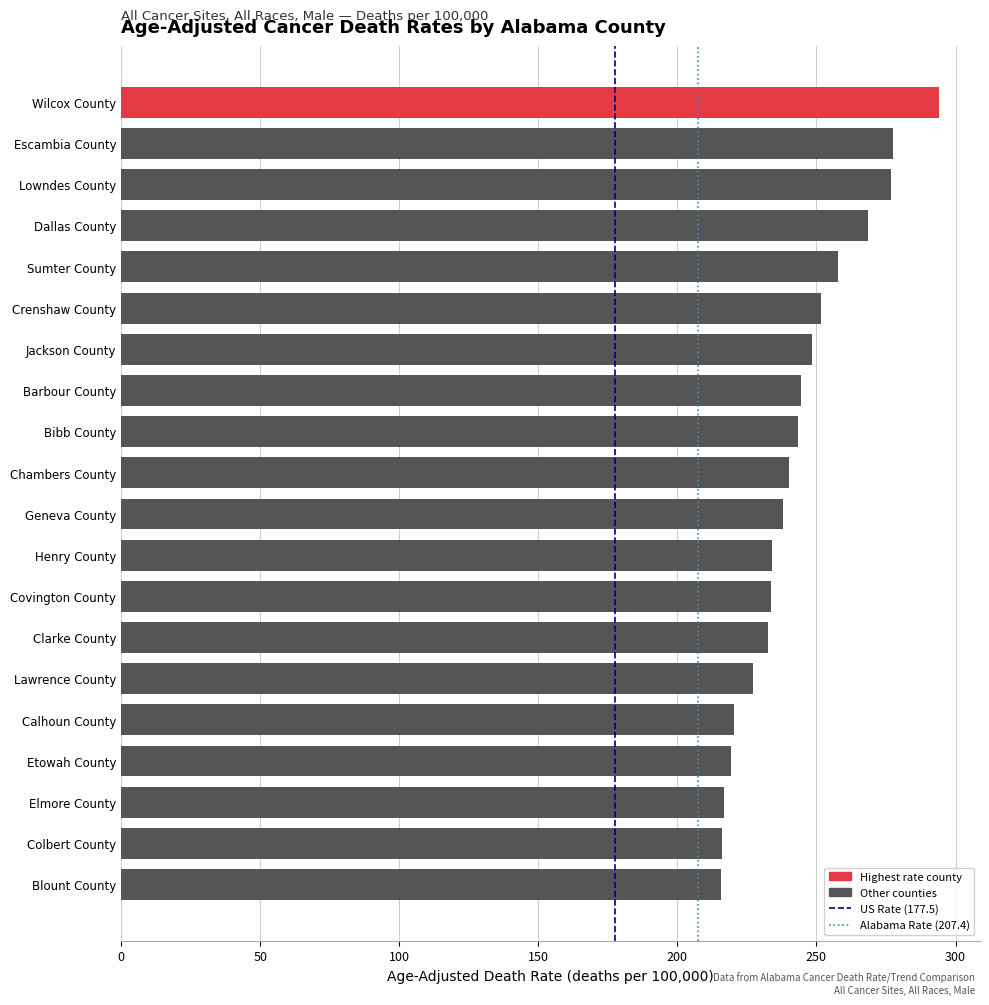

Approximately how many times larger is the value at Colbert County compared to Escambia County?

0.8